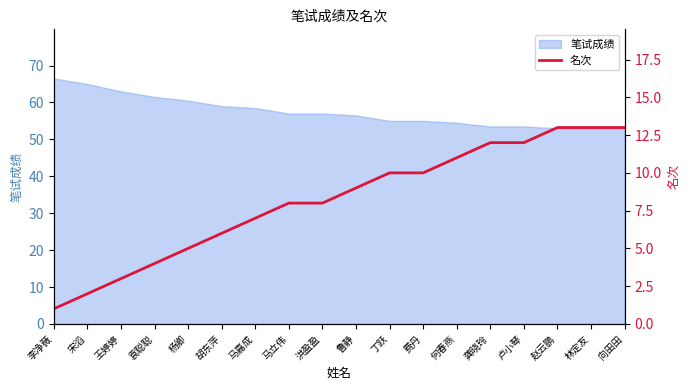

The value of 笔试成绩 at 林定友 is 53.0. True or false?

True